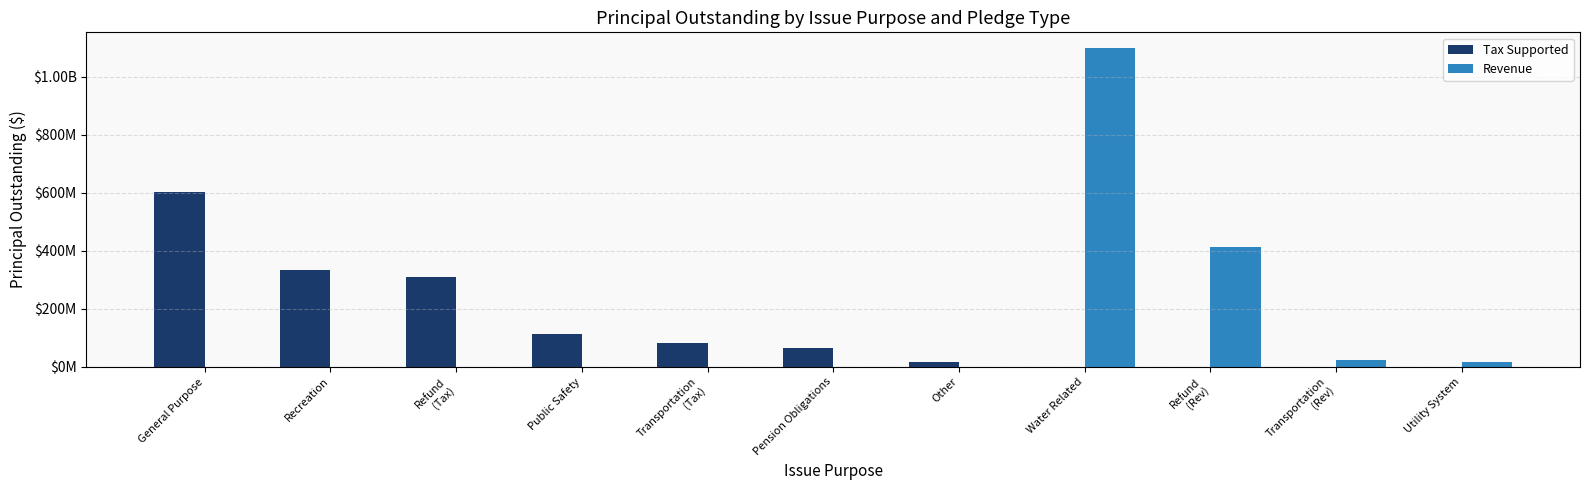

What are all the series names shown in the legend?

Tax Supported, Revenue